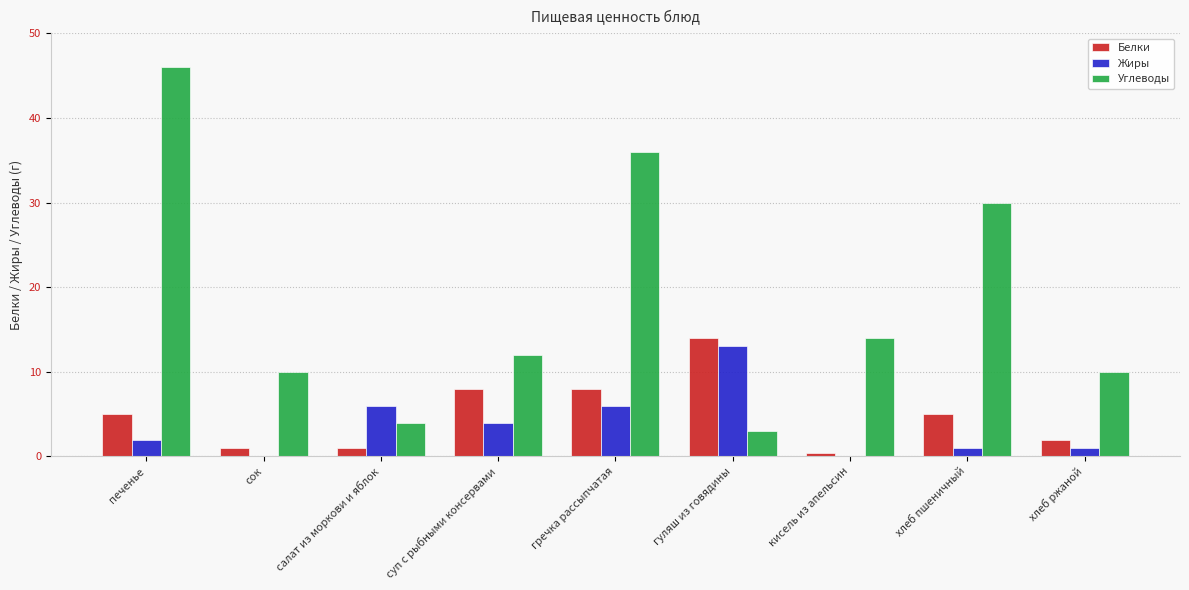

Are the bars horizontal?

No